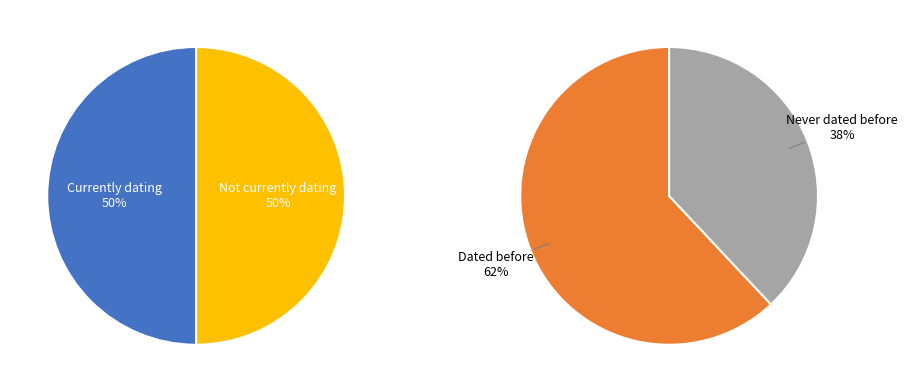

The 1 slice represents 40% of the pie. True or false?

False